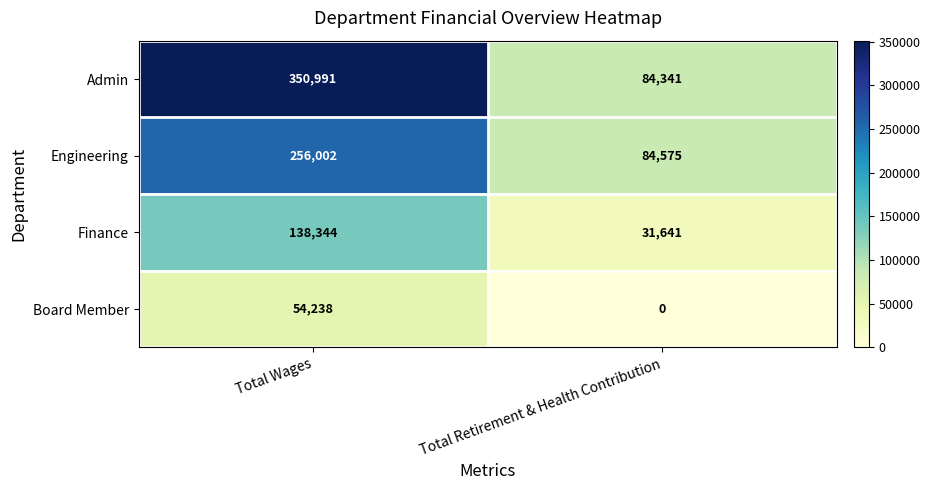

Where is Finance nearest to the value 84992?

Total Retirement & Health Contribution